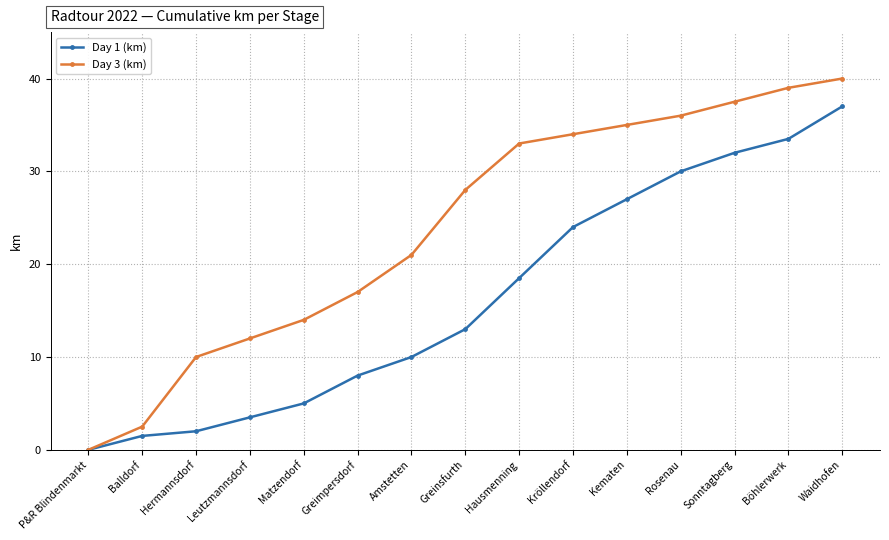

What is the label of the 4th point from the right?

Rosenau